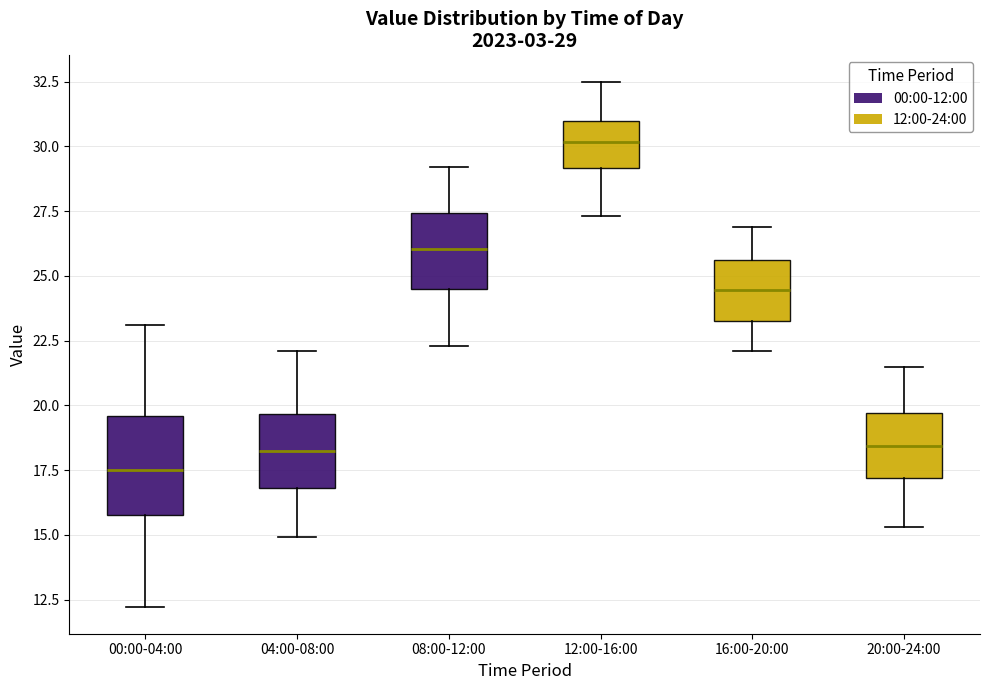

Which box's median line is the lowest?

00:00-04:00